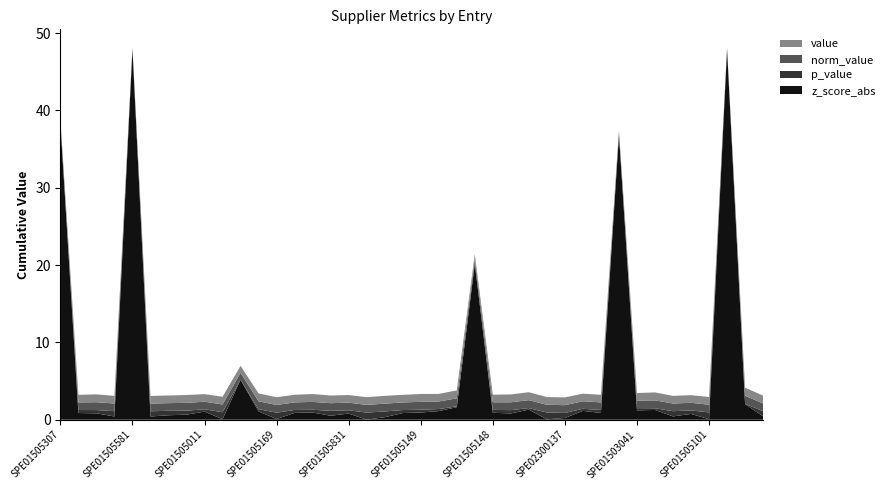

Reading left to right, transcribe all the data shown in this chart.

value: 0.3	1.0	1.0	1.0	0.1	1.0	1.0	1.0	1.0	1.0	0.9	1.0	1.0	1.0	1.0	1.0	1.0	1.0	1.0	1.0	1.0	1.0	1.0	0.6	1.0	1.0	1.0	1.0	1.0	1.0	1.0	0.3	1.0	1.0	1.0	1.0	1.0	0.1	1.0	1.0
norm_value: 0.3	1.0	1.0	1.0	0.1	1.0	1.0	1.0	1.0	1.0	0.9	1.0	1.0	1.0	1.0	1.0	1.0	1.0	1.0	1.0	1.0	1.0	1.0	0.6	1.0	1.0	1.0	1.0	1.0	1.0	1.0	0.3	1.0	1.0	1.0	1.0	1.0	0.1	1.0	1.0
p_value: 0.0	0.4	0.4	0.7	0.0	0.7	0.6	0.5	0.3	0.9	0.0	0.3	0.8	0.4	0.4	0.6	0.4	0.9	0.7	0.4	0.4	0.3	0.1	0.0	0.4	0.4	0.2	0.9	0.7	0.3	0.4	0.0	0.3	0.2	0.7	0.5	0.9	0.0	0.0	0.7
z_score_abs: 38.3	0.9	0.8	0.4	48.0	0.4	0.6	0.7	1.0	0.1	5.2	1.1	0.1	0.9	0.9	0.5	0.8	0.0	0.3	0.9	0.9	1.1	1.6	20.2	0.9	0.8	1.3	0.1	0.2	1.1	0.9	36.8	1.2	1.3	0.4	0.7	0.1	47.9	2.0	0.4